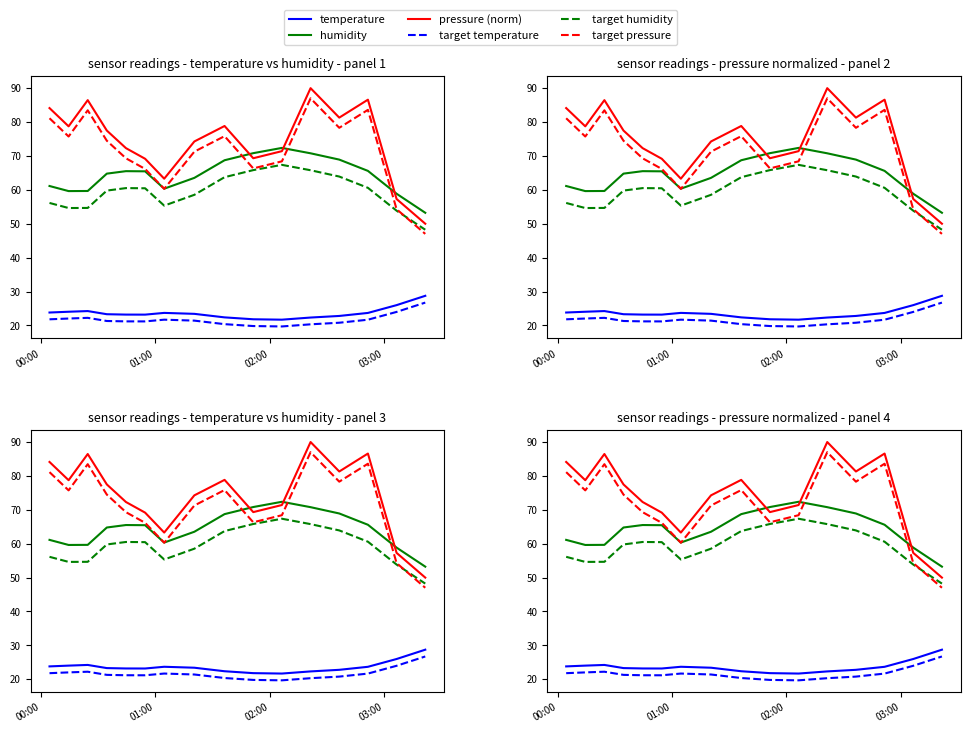

How many values in the temperature series exceed 23?

11